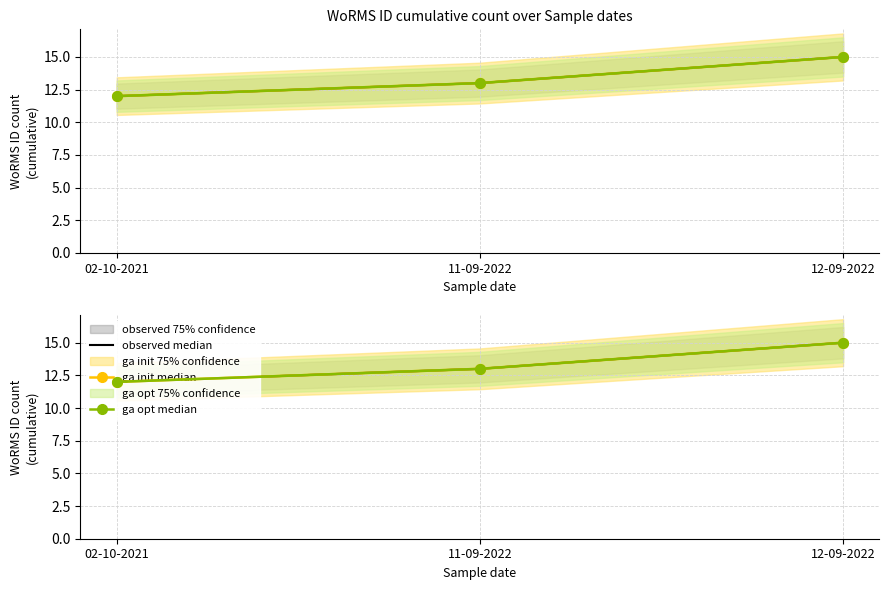

Reading left to right, list all the values displayed in this chart.

observed median: 02-10-2021=12	11-09-2022=13	12-09-2022=15
ga init median: 02-10-2021=12	11-09-2022=13	12-09-2022=15
ga opt median: 02-10-2021=12	11-09-2022=13	12-09-2022=15